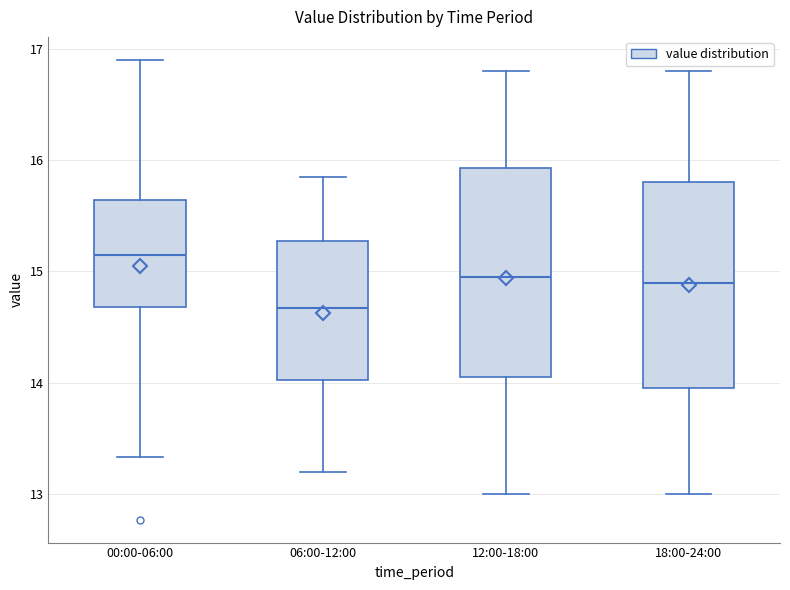

Which box has the lowest median line?

06:00-12:00